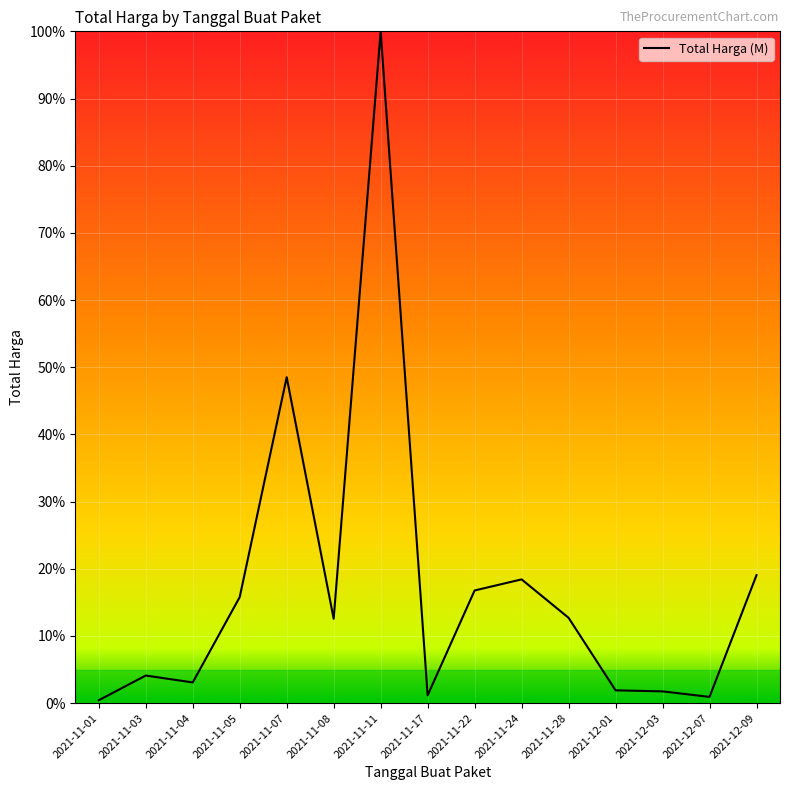

Rank the categories by value from lowest to highest.

2021-11-01, 2021-12-07, 2021-11-17, 2021-12-03, 2021-12-01, 2021-11-04, 2021-11-03, 2021-11-08, 2021-11-28, 2021-11-05, 2021-11-22, 2021-11-24, 2021-12-09, 2021-11-07, 2021-11-11